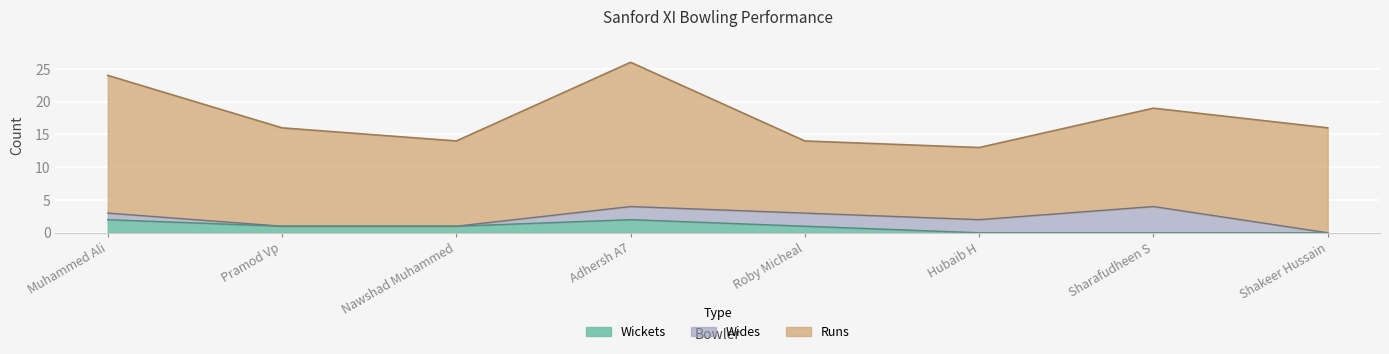

At which category is the sum across all series the highest?

Adhersh A7